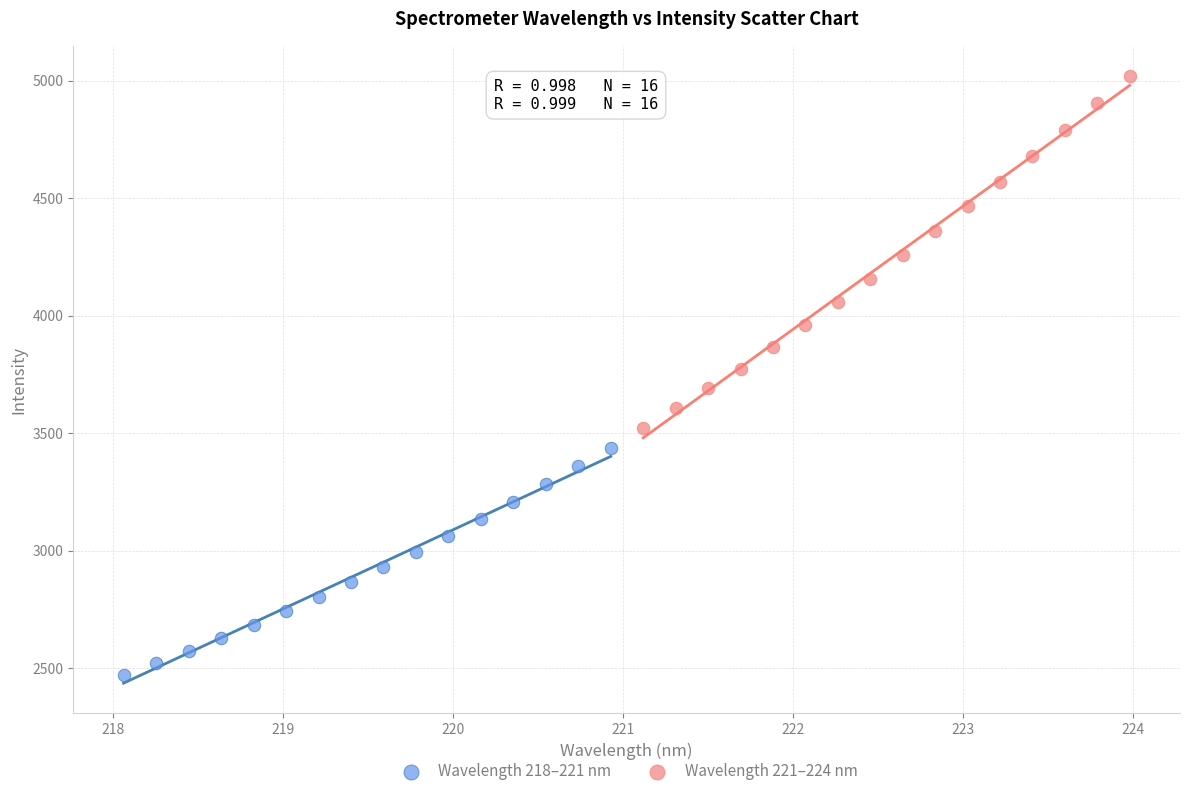

Which series reaches the minimum Y coordinate?

Wavelength 218–221 nm